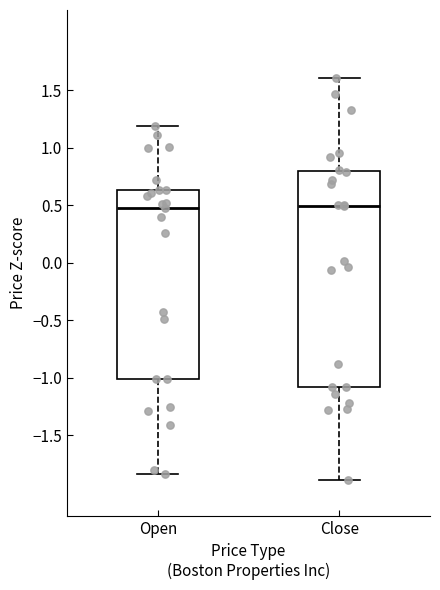

Which box is the tallest, from its lower edge to its upper edge?

Close